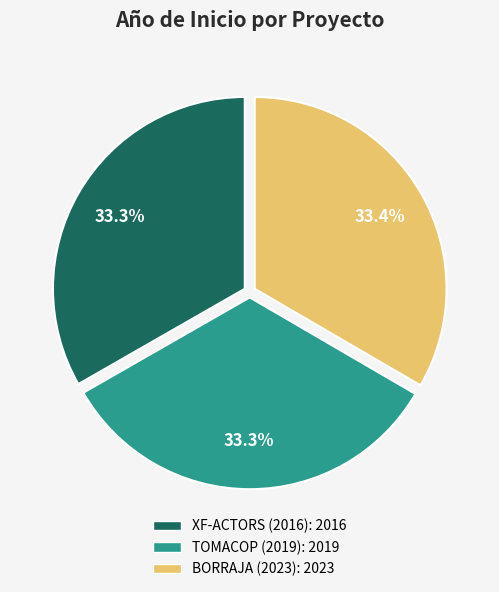

What is the ratio of the value at XF-ACTORS (2016) to the value at TOMACOP (2019)?

1.0